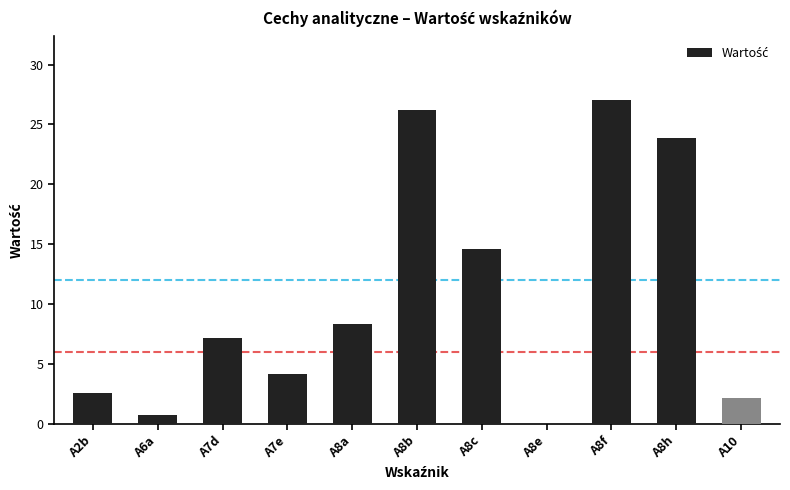

What is the sum of the values at A10 and A2b?

4.8